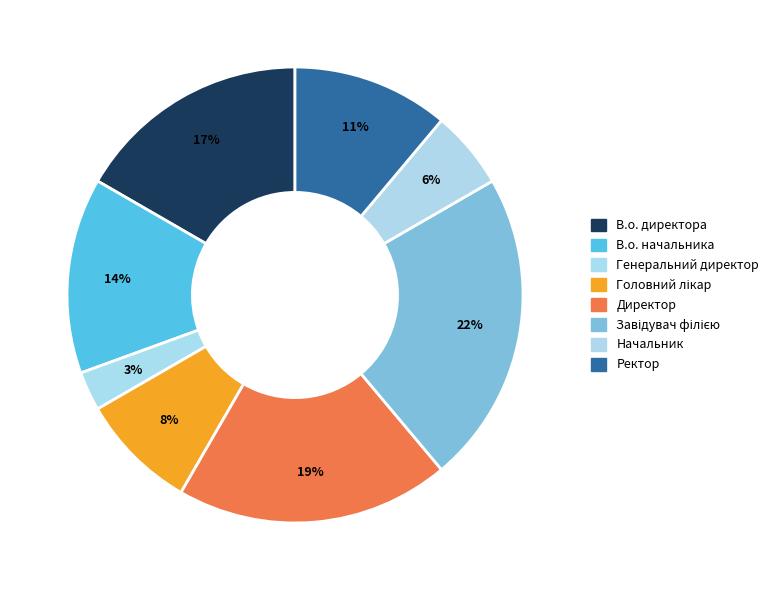

Between Ректор and Директор, which is larger?

Директор